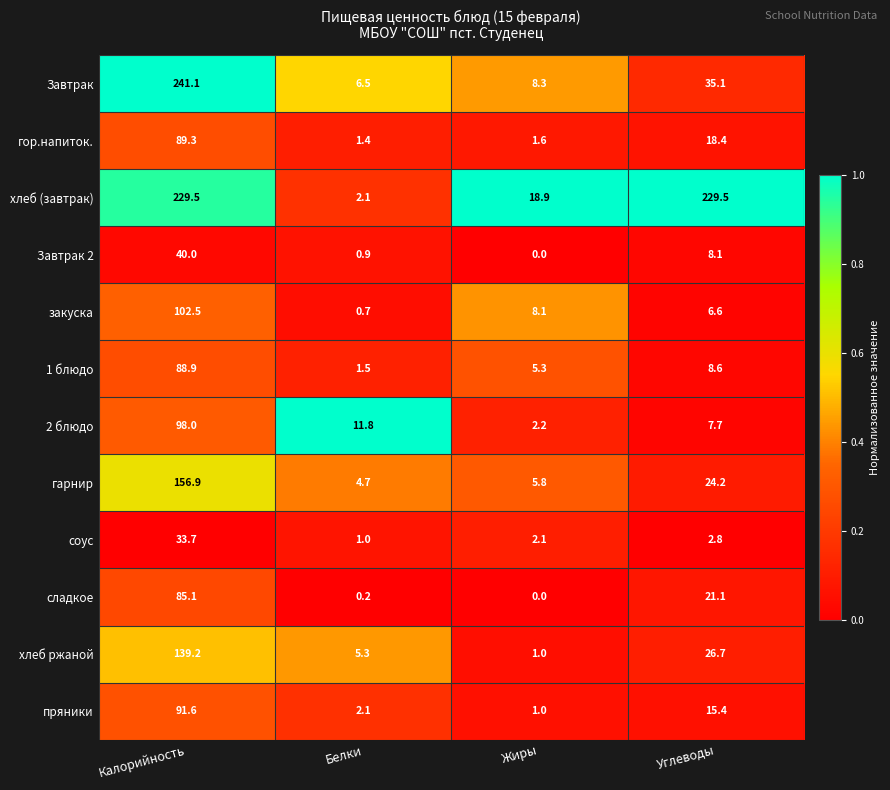

Which category has the highest value in the 2 блюдо series?

Калорийность